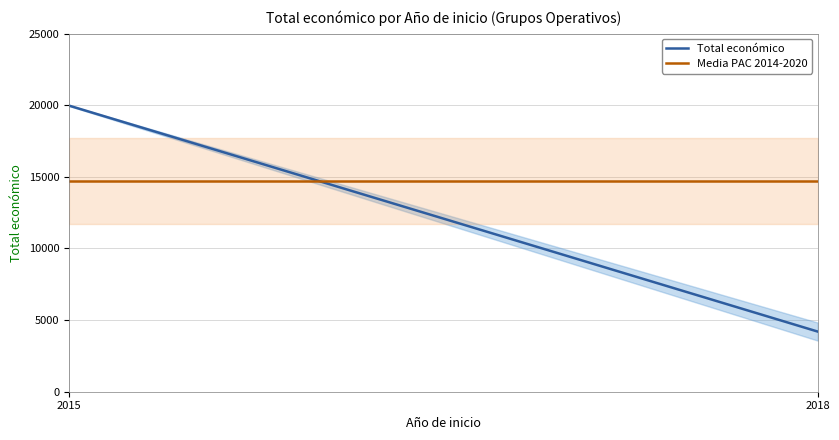

Approximately how many times larger is the value at 2018 compared to 2015?

0.2